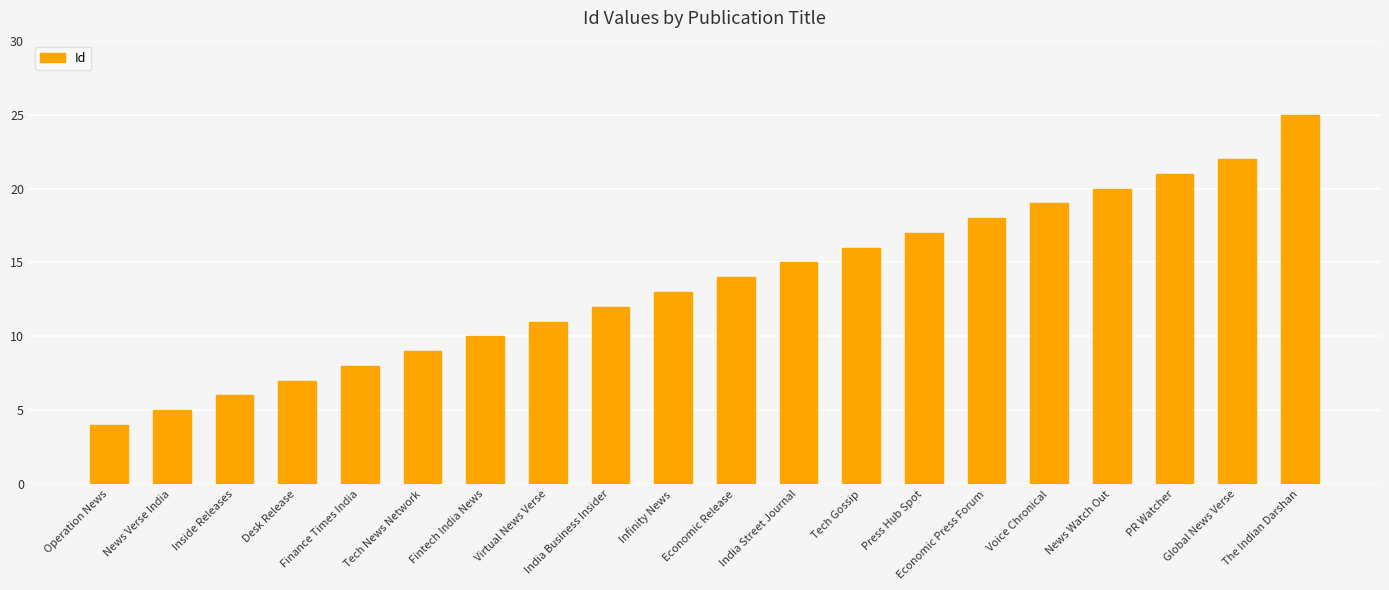

At which category does the chart reach its minimum across all series?

Operation News